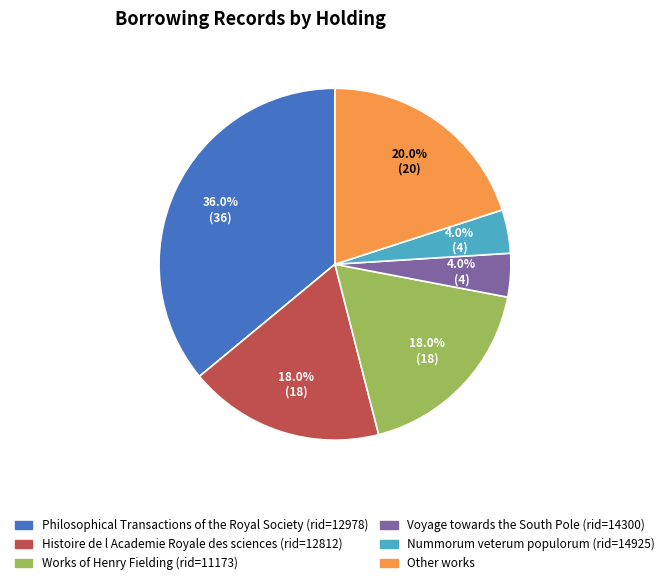

Combined, do Voyage towards the South Pole (rid=14300) and Works of Henry Fielding (rid=11173) account for over 50%?

No